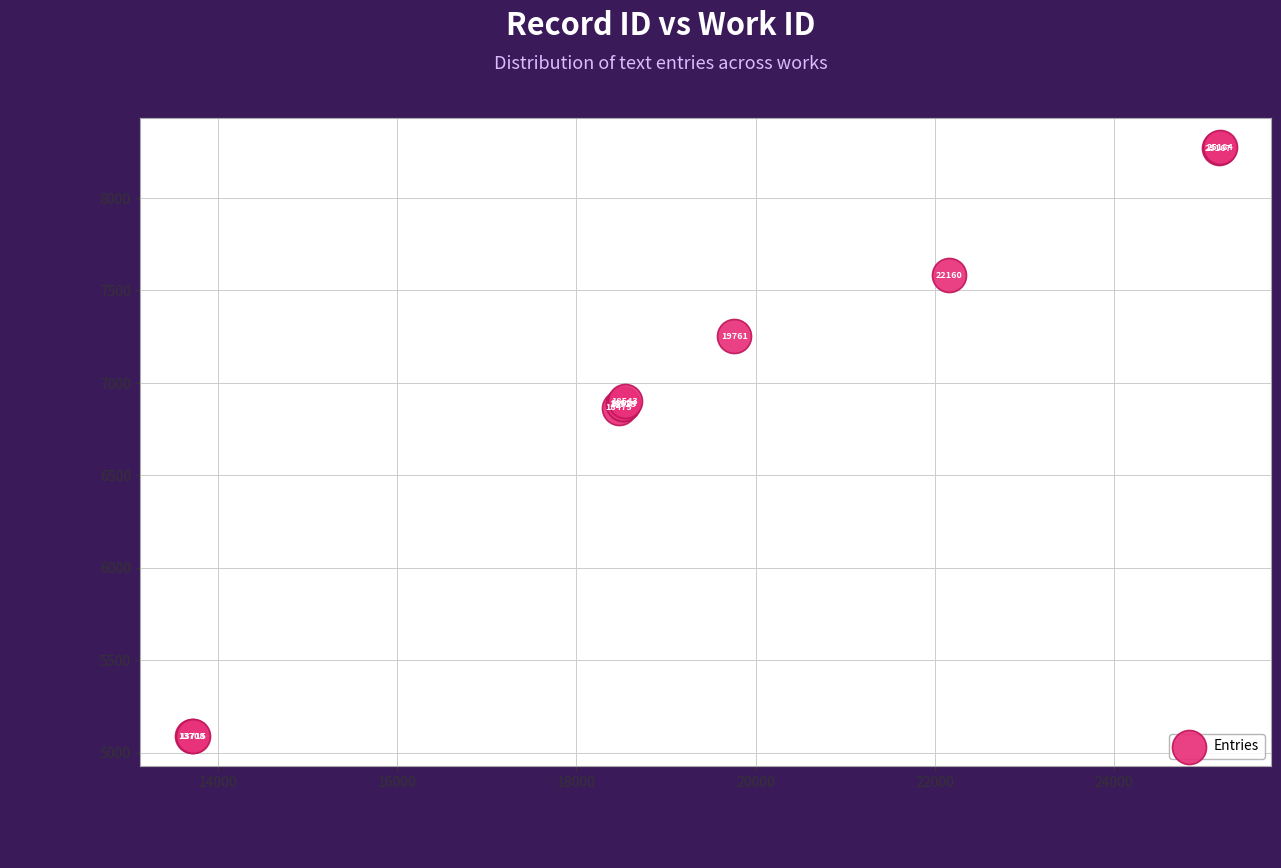

What Y value in the scatter plot is closest to 6681?

6865